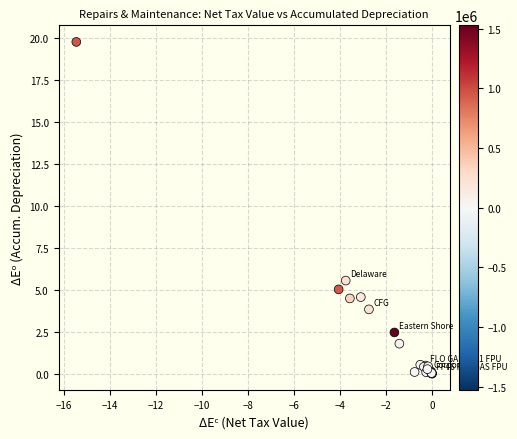

What Y value in the scatter plot is closest to 9?

5.5